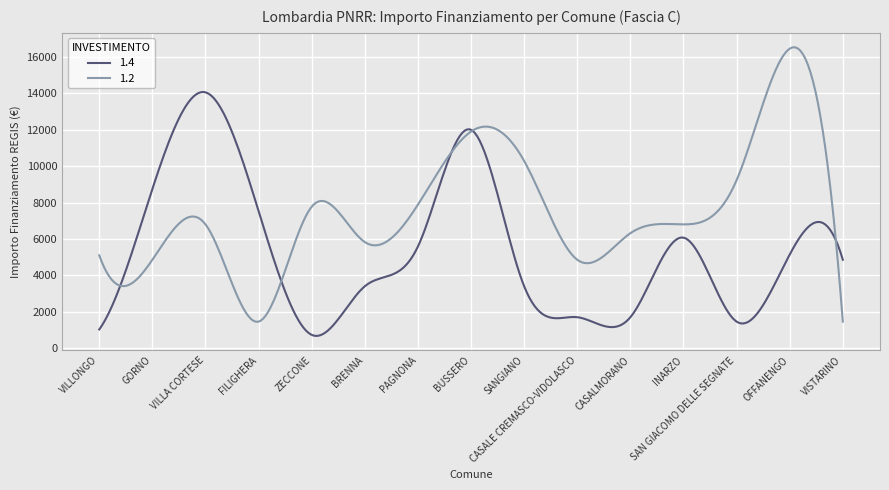

How many series are shown in this chart?

2